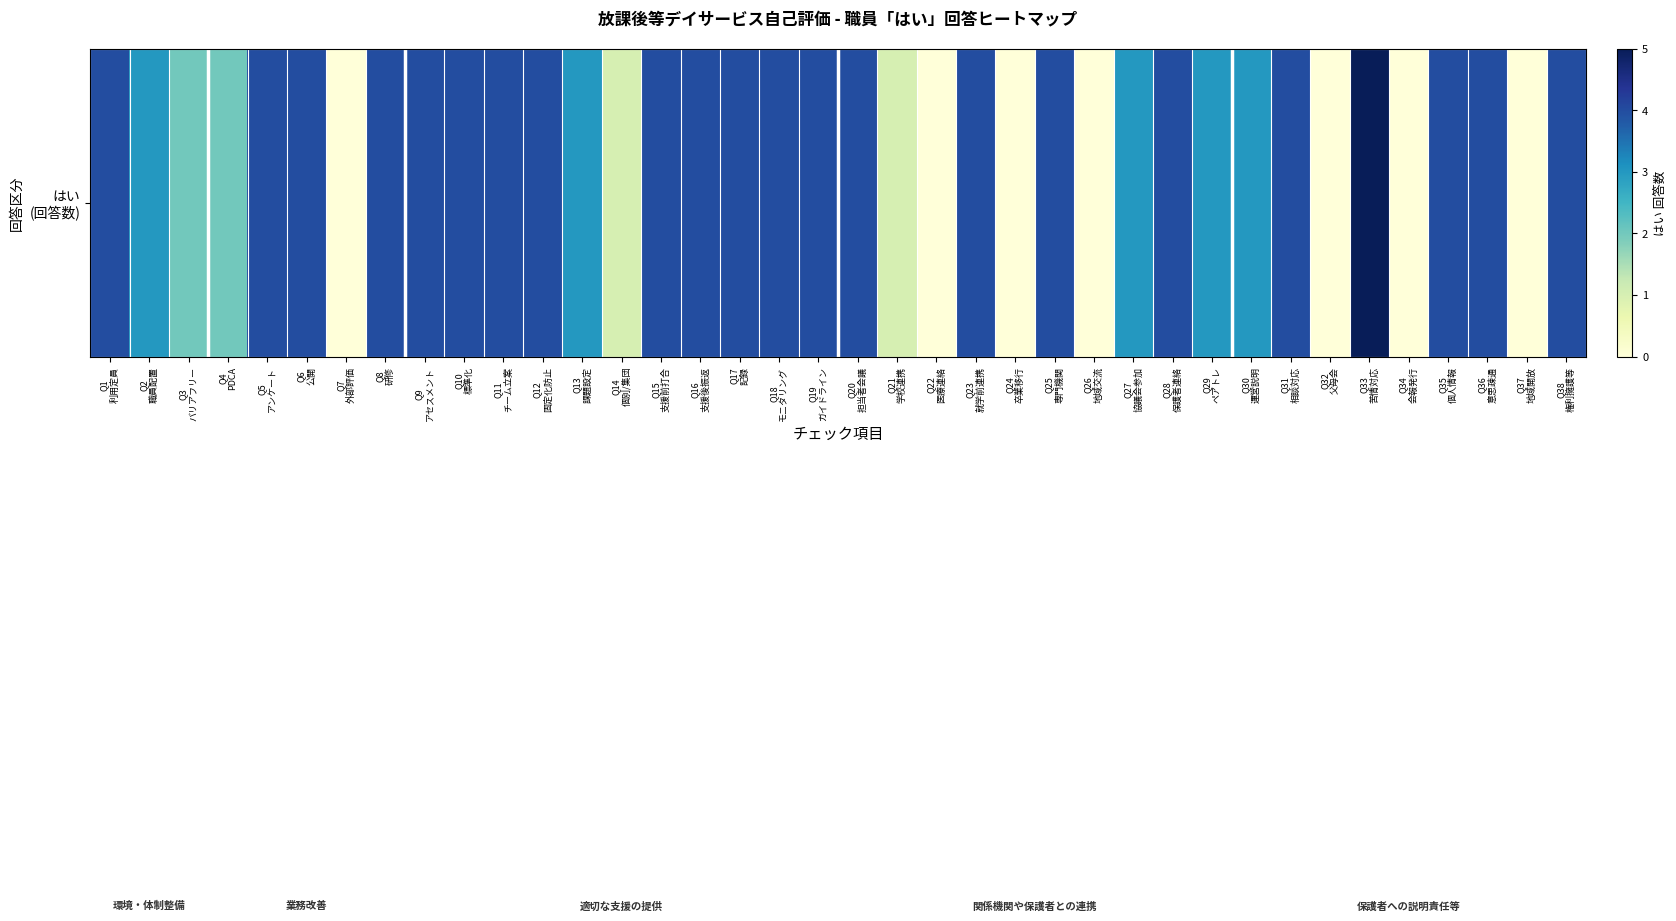

Reading left to right, extract all data points from this chart.

4	3	2	2	4	4	0	4	4	4	4	4	3	1	4	4	4	4	4	4	1	0	4	0	4	0	3	4	3	3	4	0	5	0	4	4	0	4